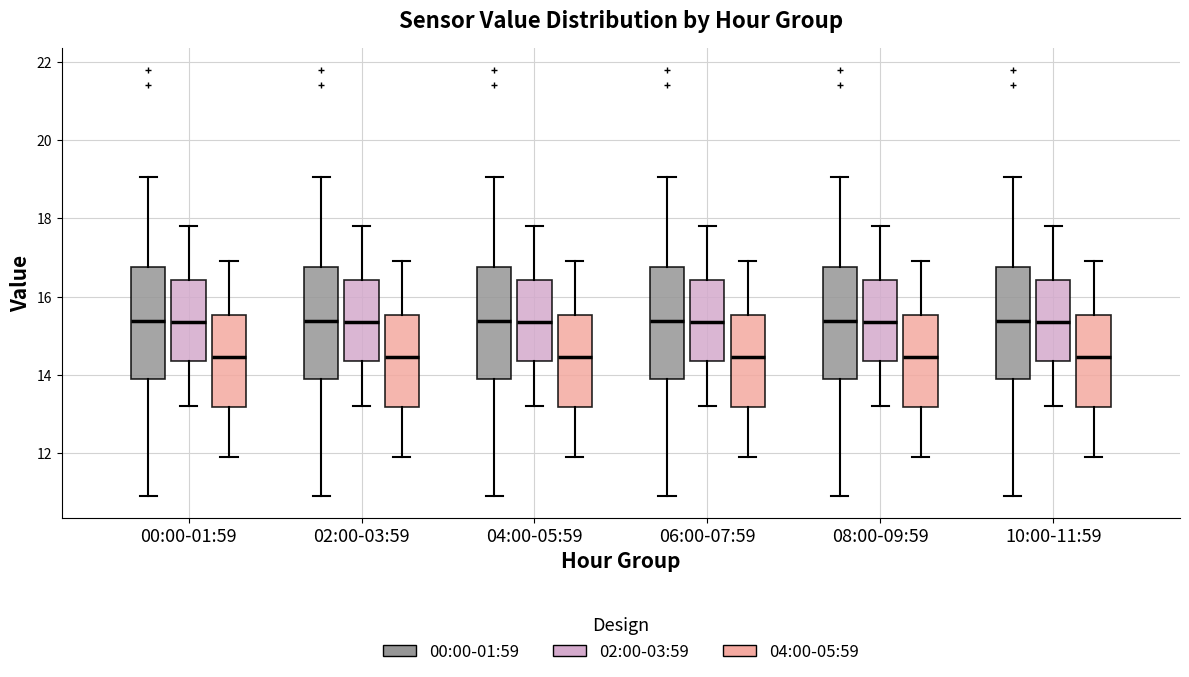

Reading left to right, transcribe this box plot: for each box, give where its median line is, the range the box spans, and where its two whiskers end, as read against the y-axis. The values are not printed on the chart, so give them approximately, as read against the axis.

00:00-01:59 (00:00-01:59): median 15.4, box 14.0 to 16.8, whiskers 11.0 to 19.0
00:00-01:59 (02:00-03:59): median 15.4, box 14.4 to 16.4, whiskers 13.2 to 17.8
00:00-01:59 (04:00-05:59): median 14.4, box 13.2 to 15.6, whiskers 12.0 to 17.0
02:00-03:59 (00:00-01:59): median 15.4, box 14.0 to 16.8, whiskers 11.0 to 19.0
02:00-03:59 (02:00-03:59): median 15.4, box 14.4 to 16.4, whiskers 13.2 to 17.8
02:00-03:59 (04:00-05:59): median 14.4, box 13.2 to 15.6, whiskers 12.0 to 17.0
04:00-05:59 (00:00-01:59): median 15.4, box 14.0 to 16.8, whiskers 11.0 to 19.0
04:00-05:59 (02:00-03:59): median 15.4, box 14.4 to 16.4, whiskers 13.2 to 17.8
04:00-05:59 (04:00-05:59): median 14.4, box 13.2 to 15.6, whiskers 12.0 to 17.0
06:00-07:59 (00:00-01:59): median 15.4, box 14.0 to 16.8, whiskers 11.0 to 19.0
06:00-07:59 (02:00-03:59): median 15.4, box 14.4 to 16.4, whiskers 13.2 to 17.8
06:00-07:59 (04:00-05:59): median 14.4, box 13.2 to 15.6, whiskers 12.0 to 17.0
08:00-09:59 (00:00-01:59): median 15.4, box 14.0 to 16.8, whiskers 11.0 to 19.0
08:00-09:59 (02:00-03:59): median 15.4, box 14.4 to 16.4, whiskers 13.2 to 17.8
08:00-09:59 (04:00-05:59): median 14.4, box 13.2 to 15.6, whiskers 12.0 to 17.0
10:00-11:59 (00:00-01:59): median 15.4, box 14.0 to 16.8, whiskers 11.0 to 19.0
10:00-11:59 (02:00-03:59): median 15.4, box 14.4 to 16.4, whiskers 13.2 to 17.8
10:00-11:59 (04:00-05:59): median 14.4, box 13.2 to 15.6, whiskers 12.0 to 17.0